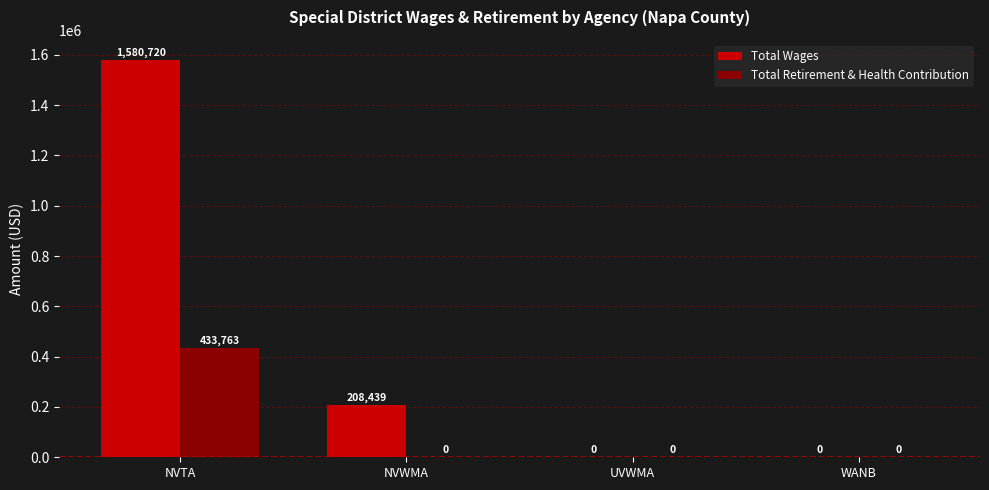

What is the difference between the Total Retirement & Health Contribution values at UVWMA and NVTA?

433763